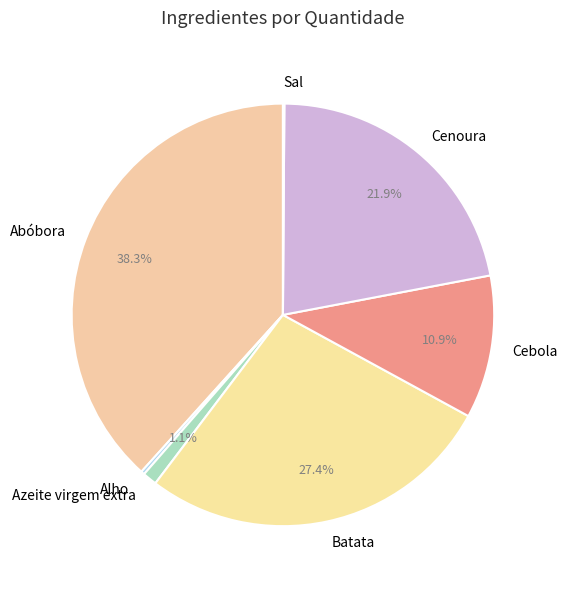

How much of the chart is everything except Azeite virgem extra?

98.9%